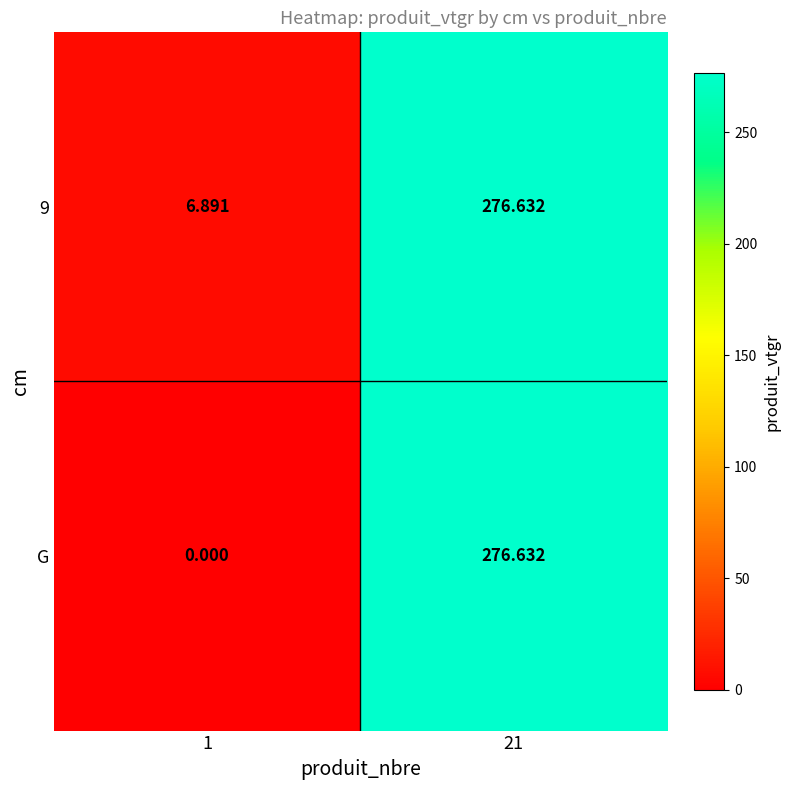

Which series has the largest range (max minus min)?

G